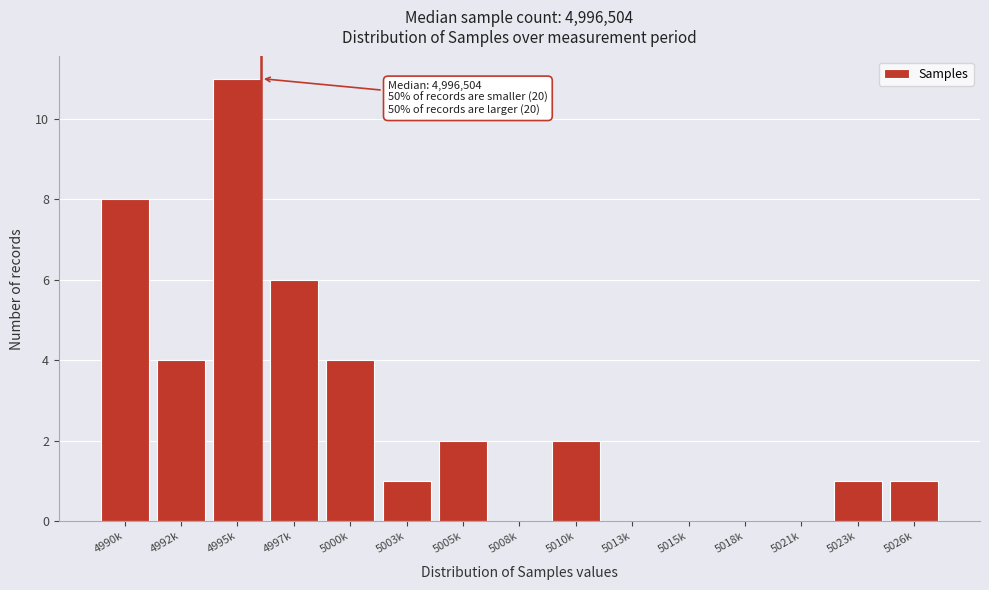

Reading left to right, transcribe all the data shown in this chart.

4990k=8	4992k=4	4995k=11	4997k=6	5000k=4	5003k=1	5005k=2	5008k=0	5010k=2	5013k=0	5015k=0	5018k=0	5021k=0	5023k=1	5026k=1